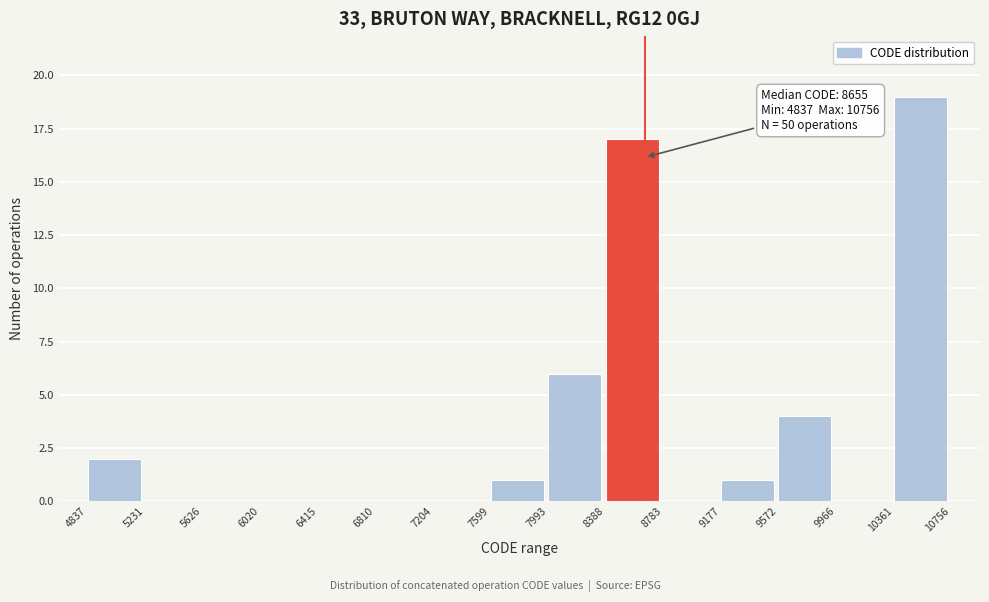

Over which range of the x-axis is the bar tallest?

10361 to 10756